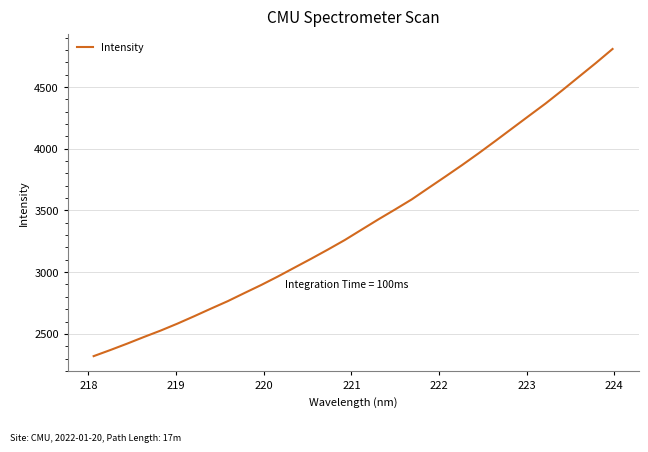

What is the difference between the maximum and minimum values?

2489.7